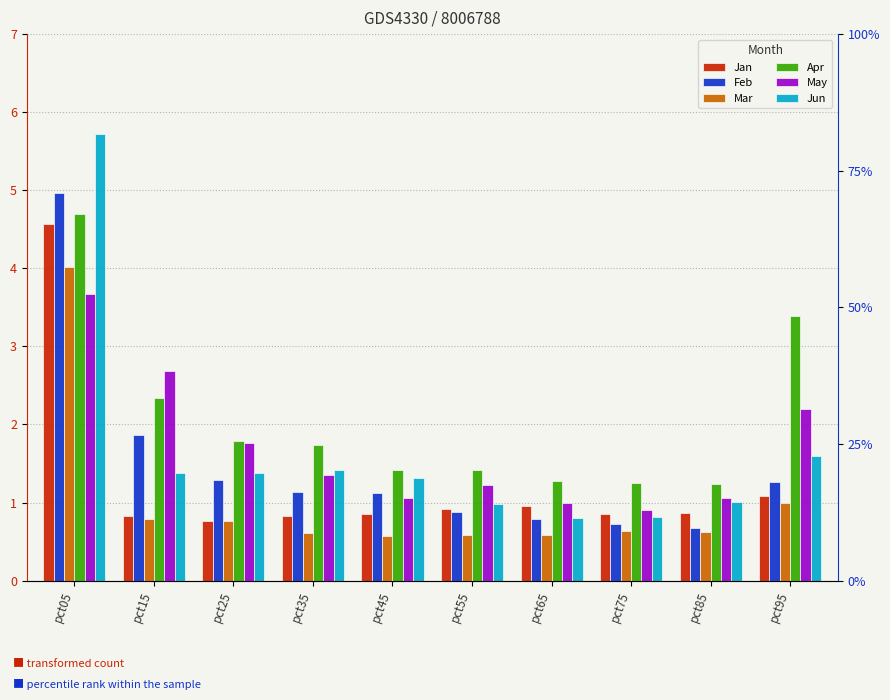

Between pct25 and pct65, which series saw the biggest shift?

May